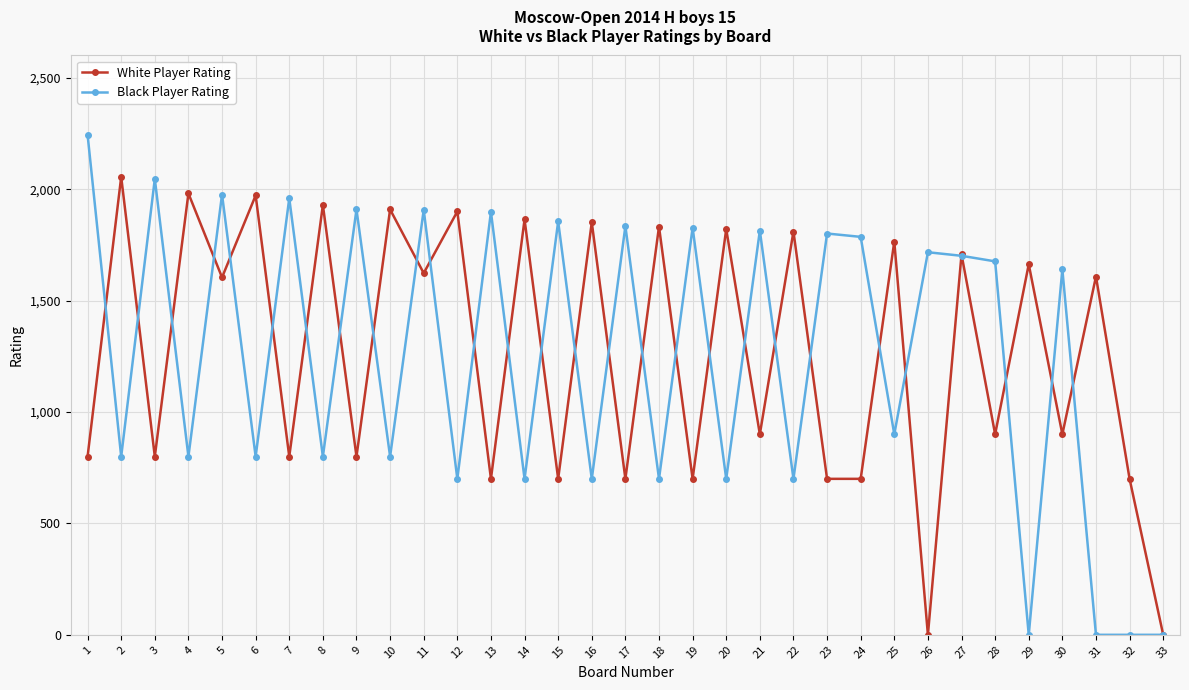

Where is the first local minimum for White Player Rating?

3